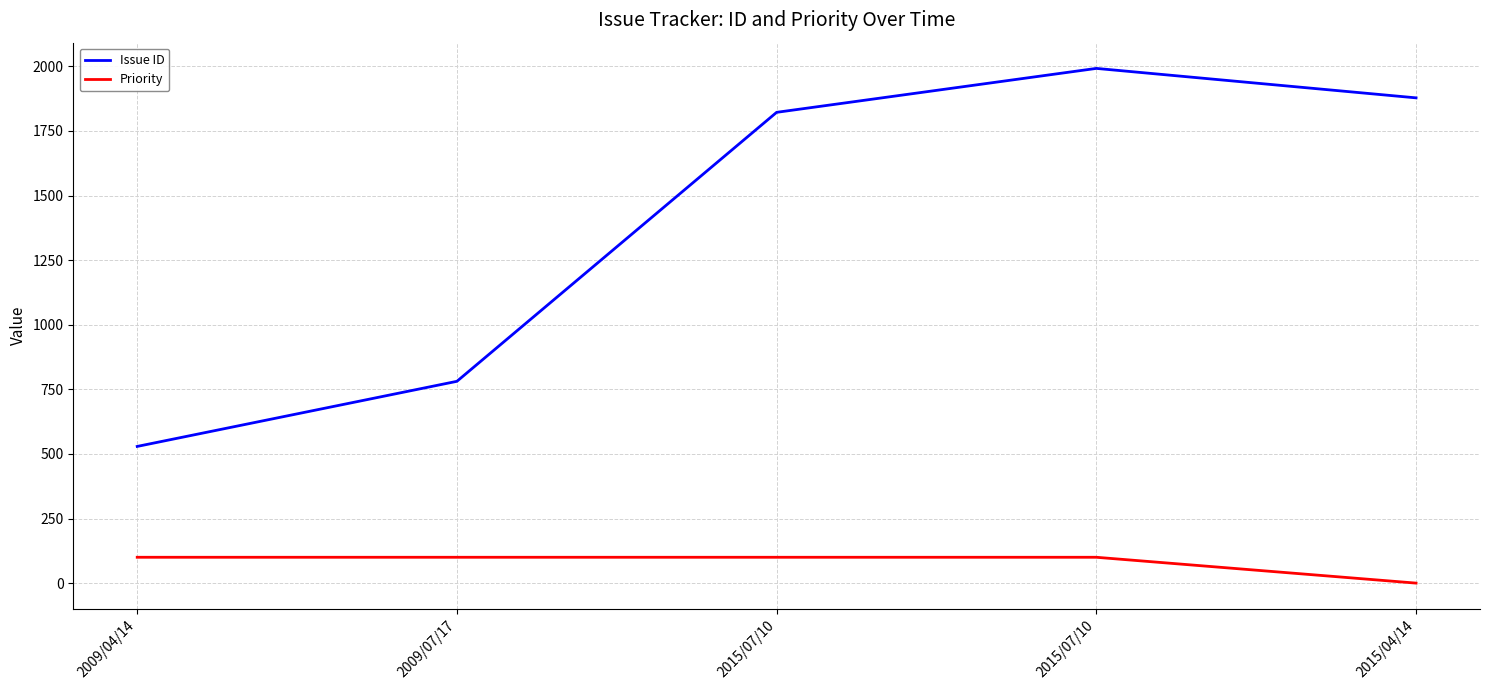

How many lines are shown in the chart?

2